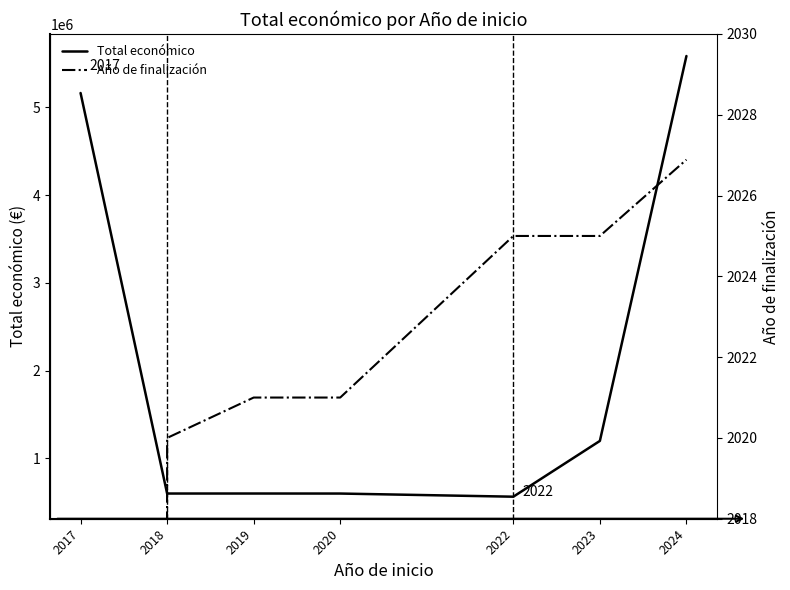

What is the sum of all Total económico values?

14310472.4